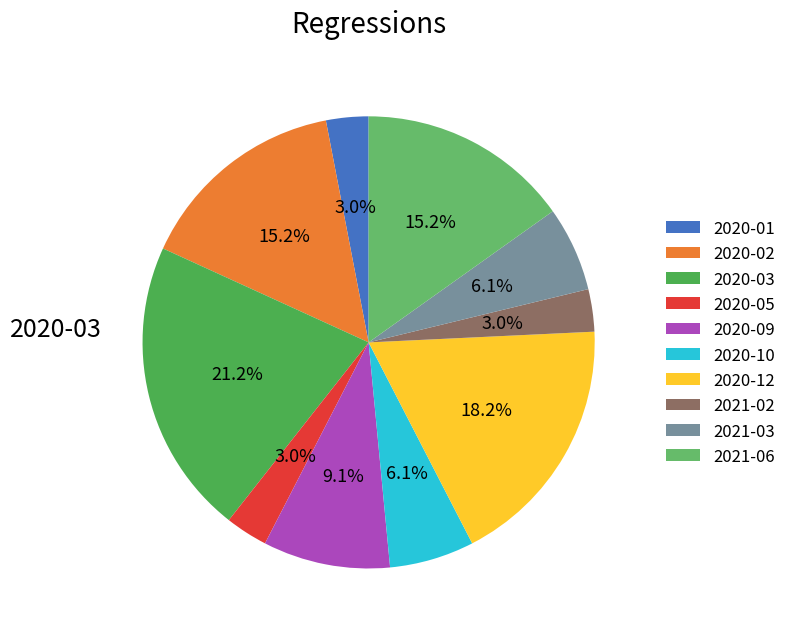

To the nearest percent, what portion does 2020-01 represent?

3%